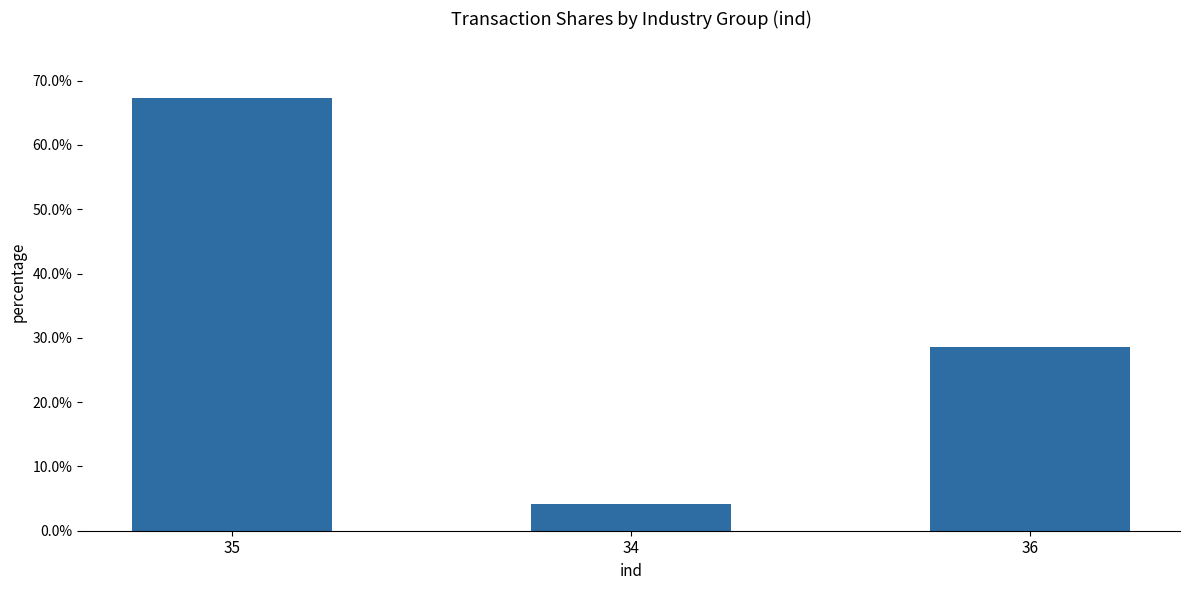

Reading left to right, transcribe all the data shown in this chart.

35=0.7	34=0.0	36=0.3